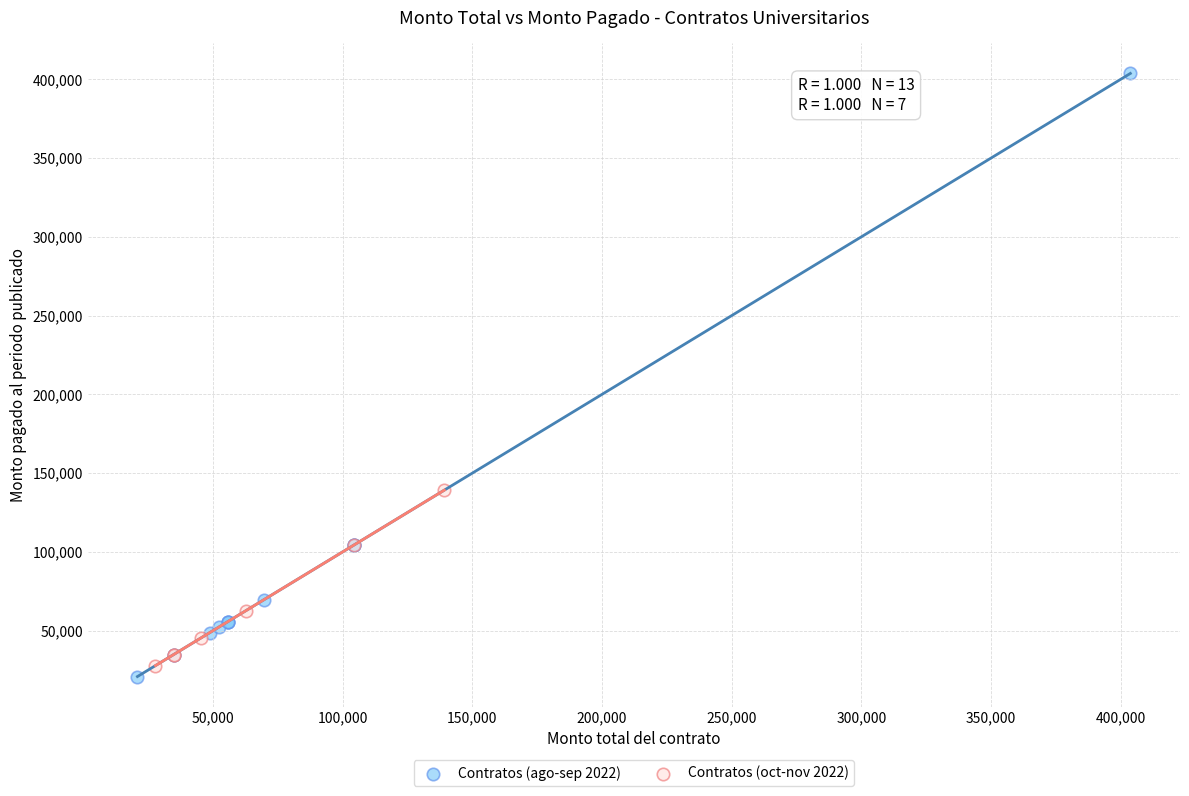

Which series has the widest spread of Y values?

Contratos (ago-sep 2022)